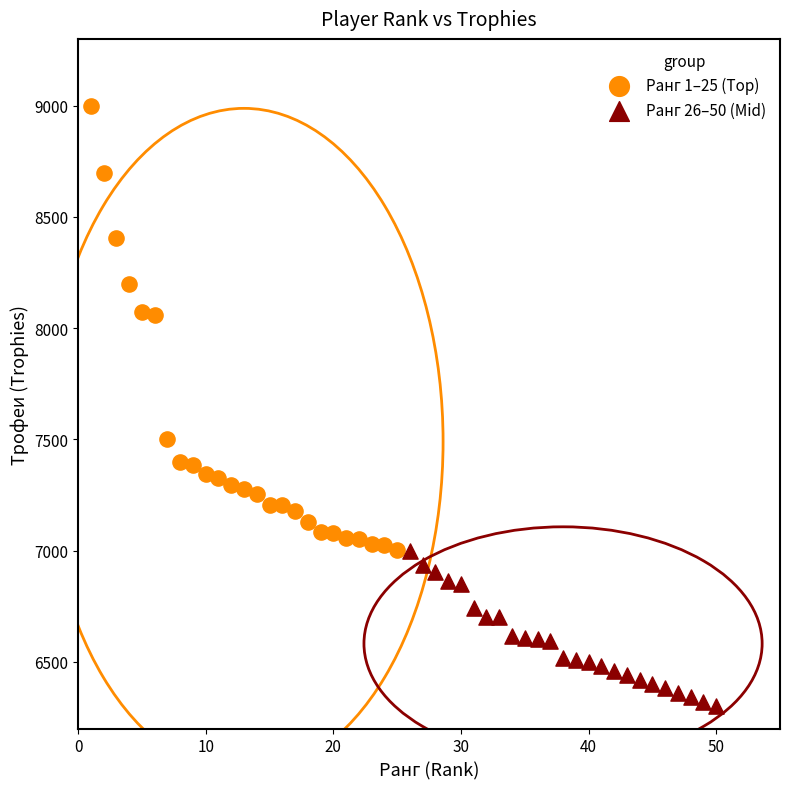

Which series has the largest Y range (max minus min)?

Ранг 1–25 (Top)